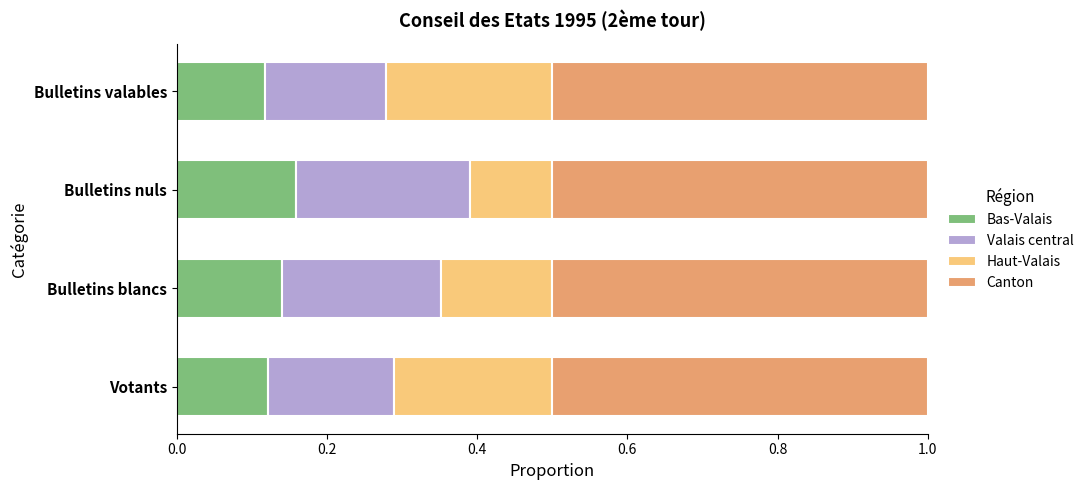

What is the total value across all series at Bulletins valables?

1.0